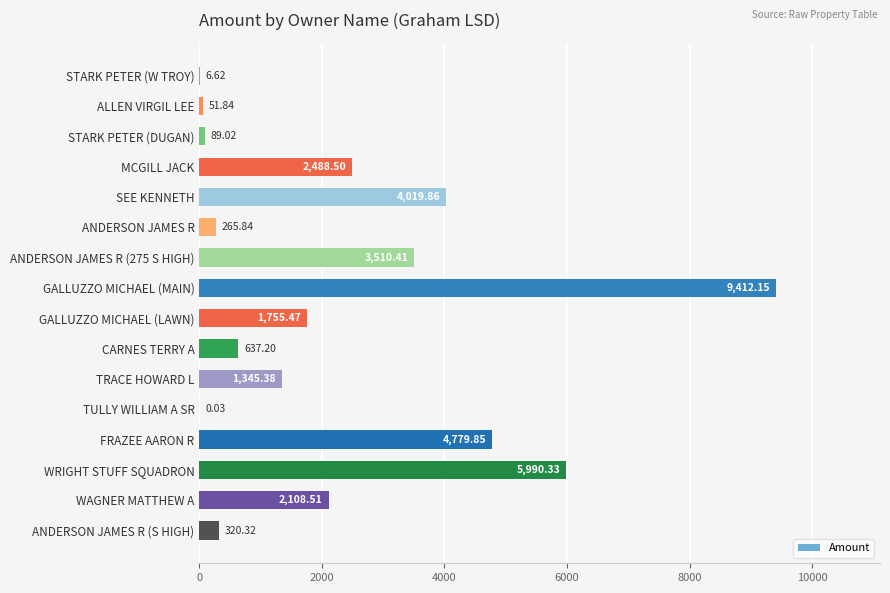

Which category has the highest value across all series?

GALLUZZO MICHAEL (MAIN)